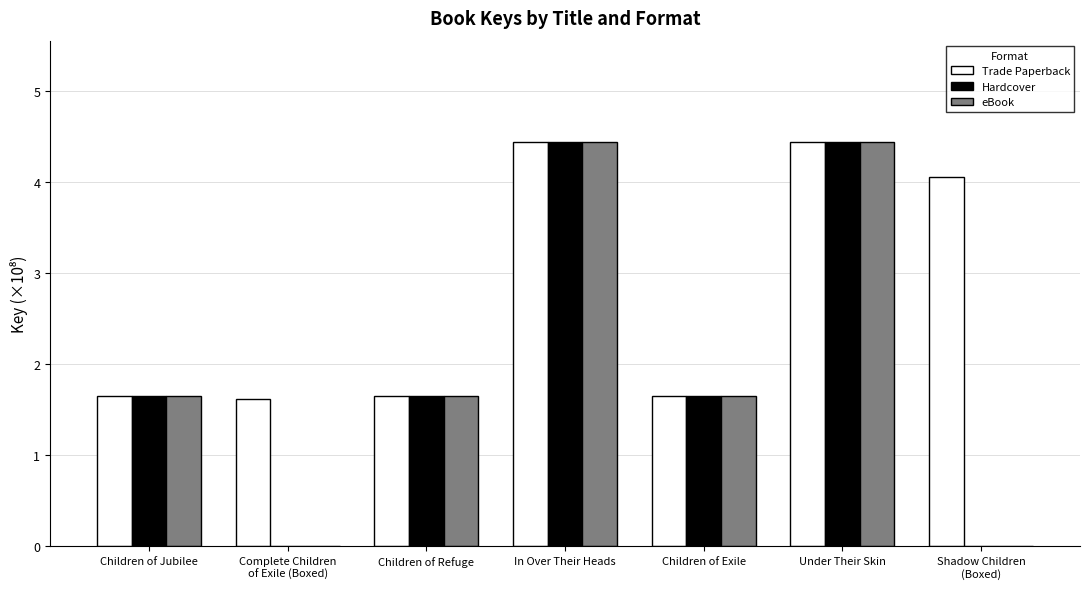

The value of Hardcover at Children of Jubilee is 0.7. True or false?

False